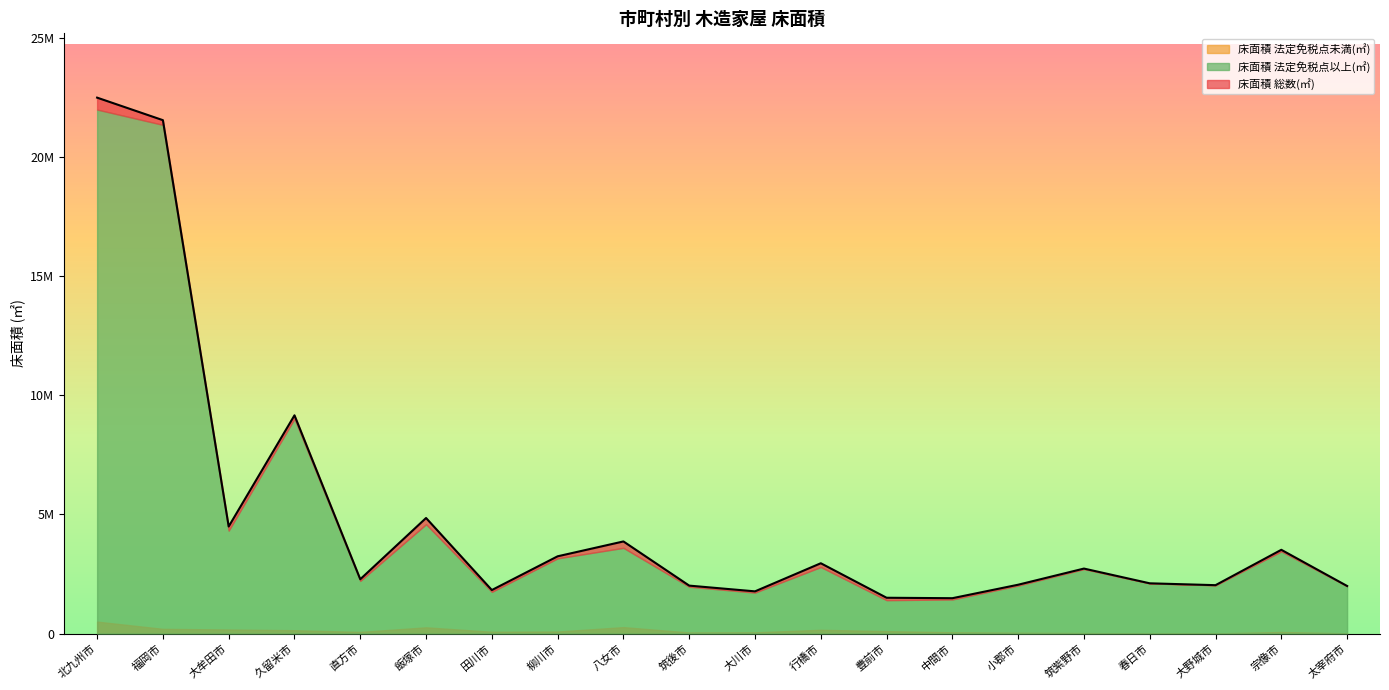

At how many categories does at least one series exceed 5736077?

3